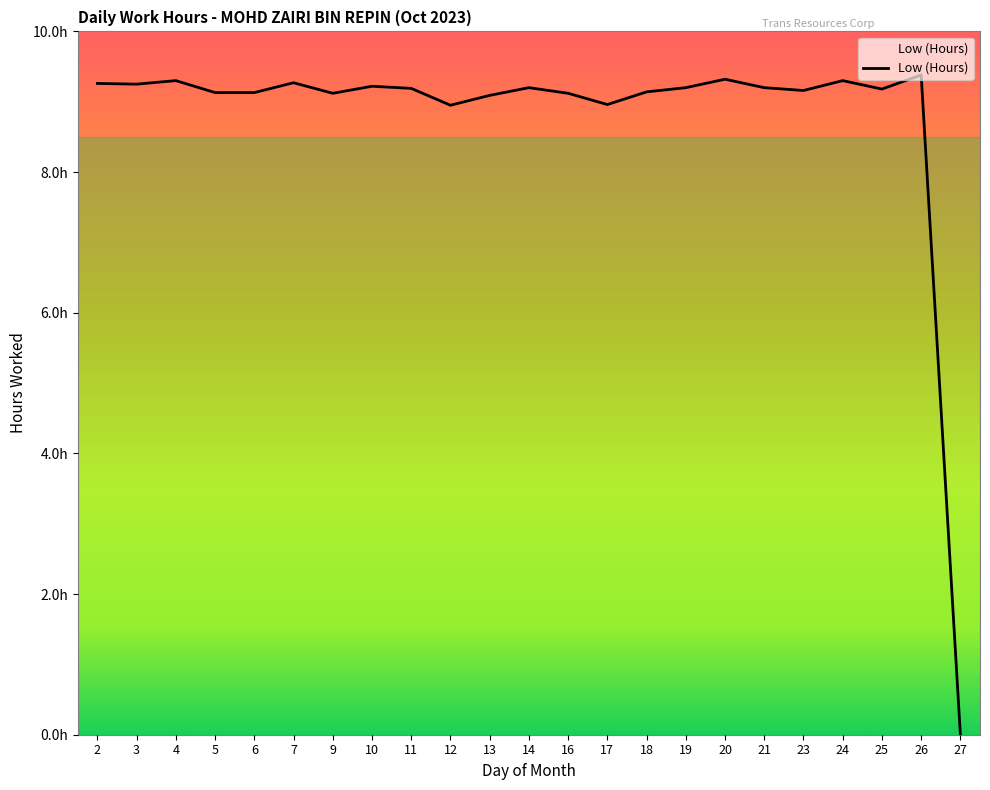

Where is the data nearest to the value 4?

27